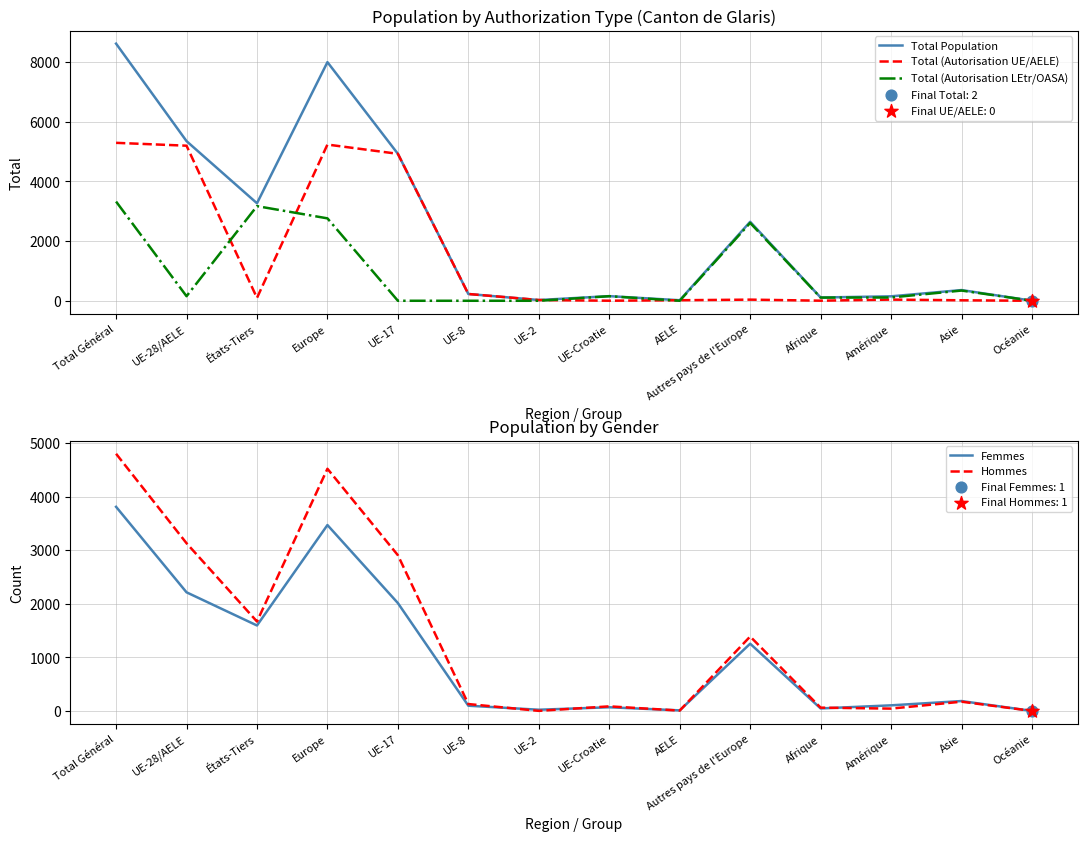

Which series has the largest Y range (max minus min)?

Total Population